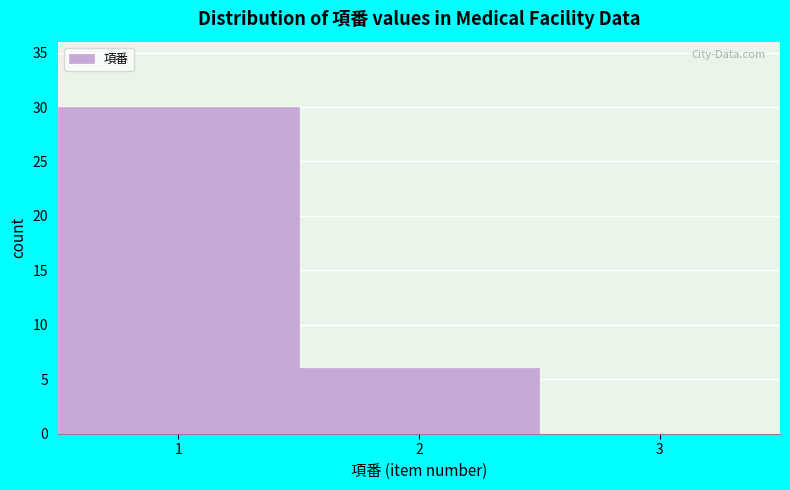

Over which range of the x-axis is the bar tallest?

0.5 to 1.5